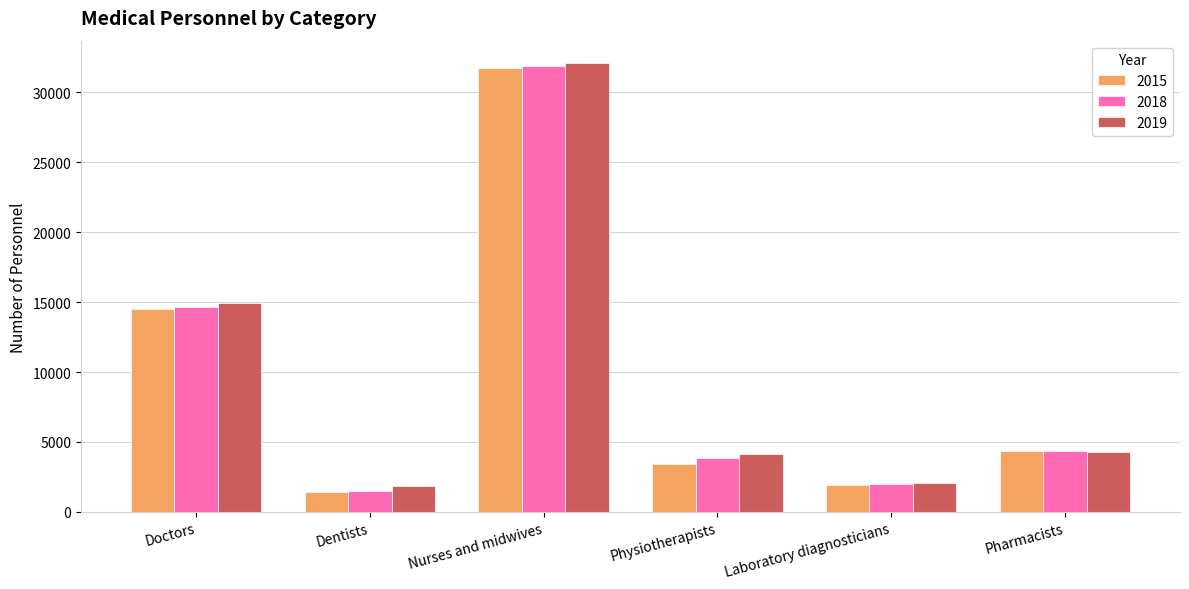

Which series changed the most between Dentists and Laboratory diagnosticians?

2015